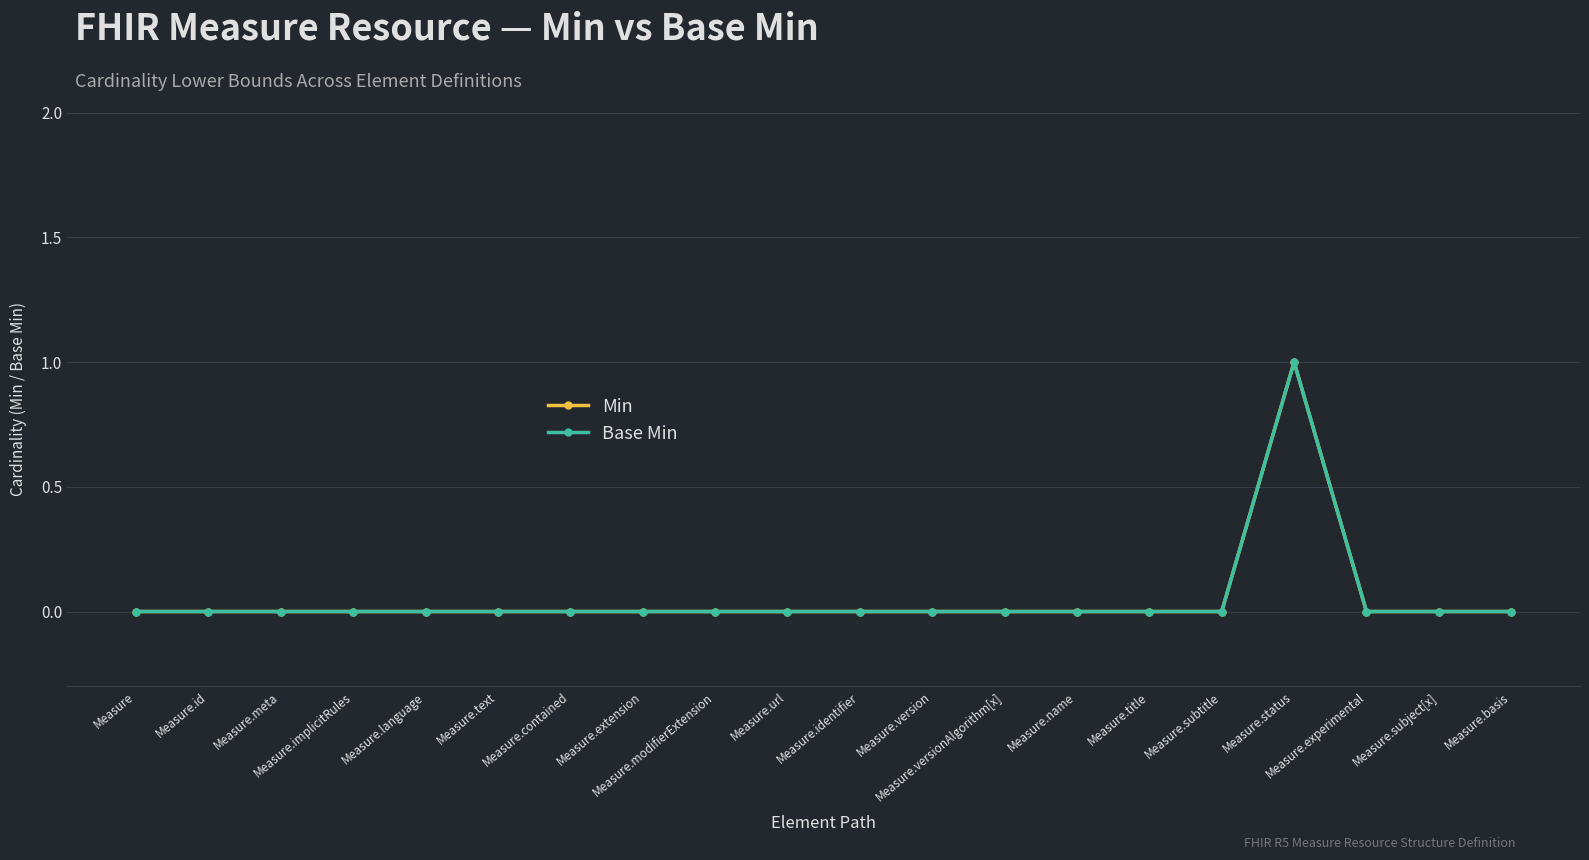

Where is the first local maximum for Min?

Measure.status